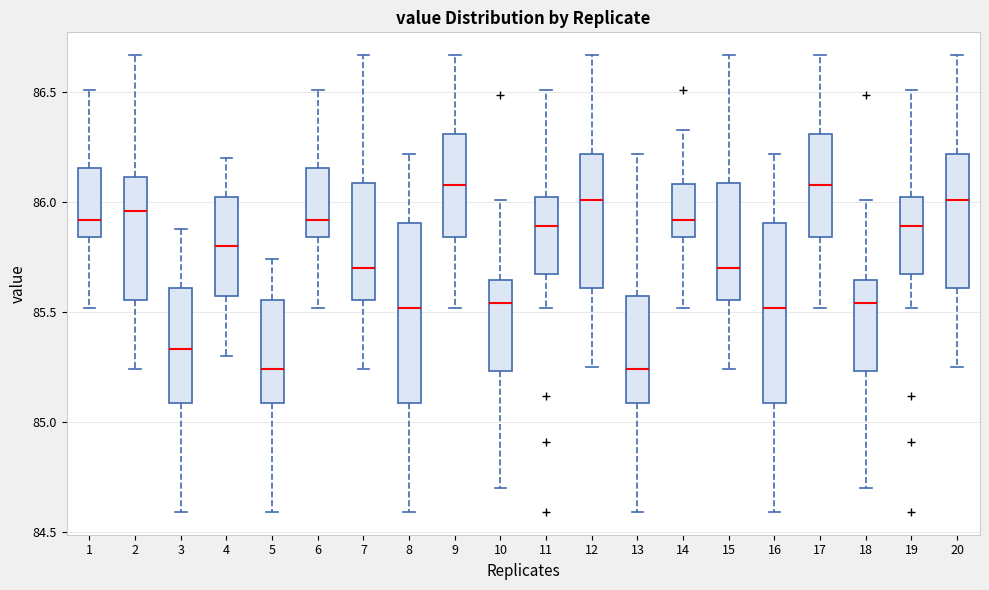

Where does the upper whisker of the box at x = 16 end on the y-axis? The values are not printed on the chart, so give them approximately, as read against the axis.

86.20